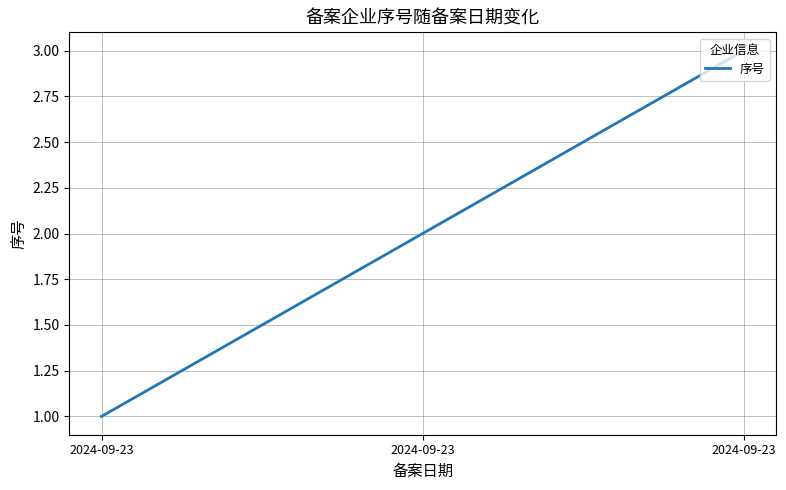

List the labels in order of value, smallest first.

2024-09-23, 2024-09-23, 2024-09-23